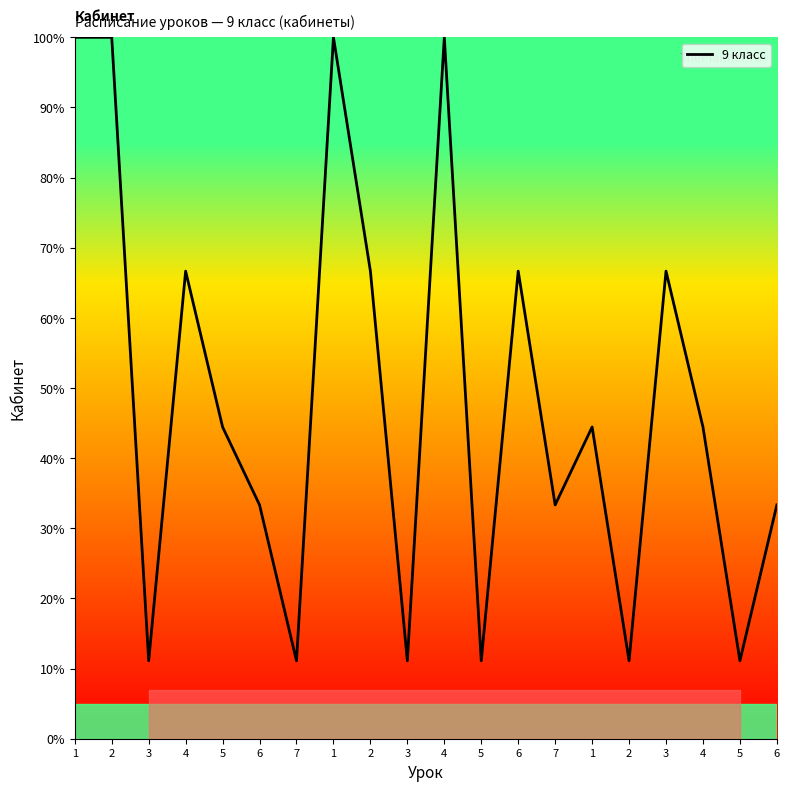

How many lines are shown in the chart?

1